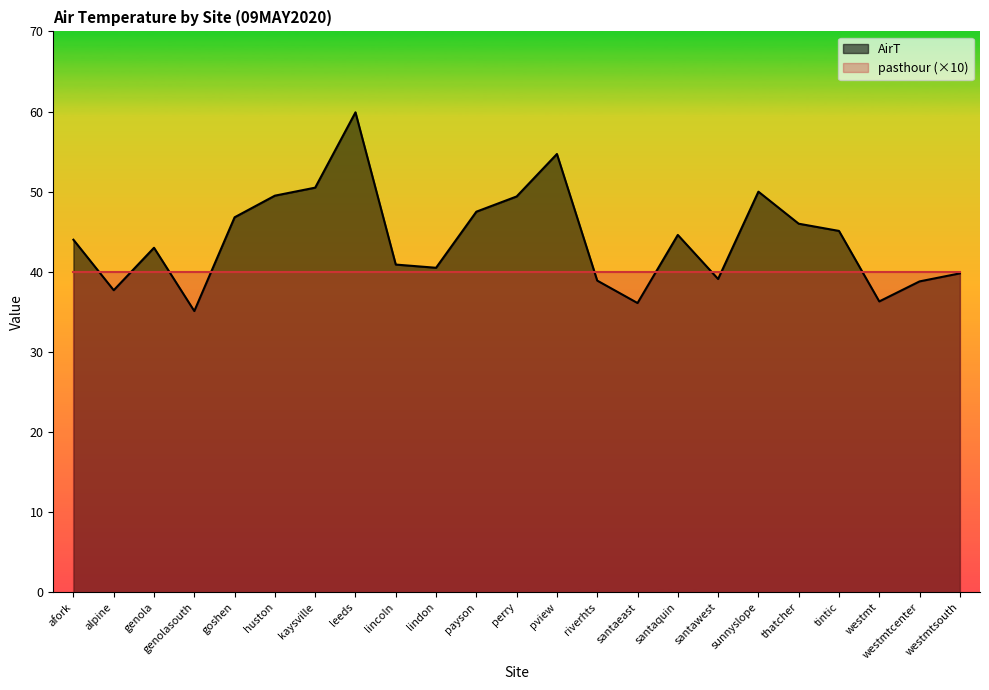

Where does the data first go above 44?

goshen